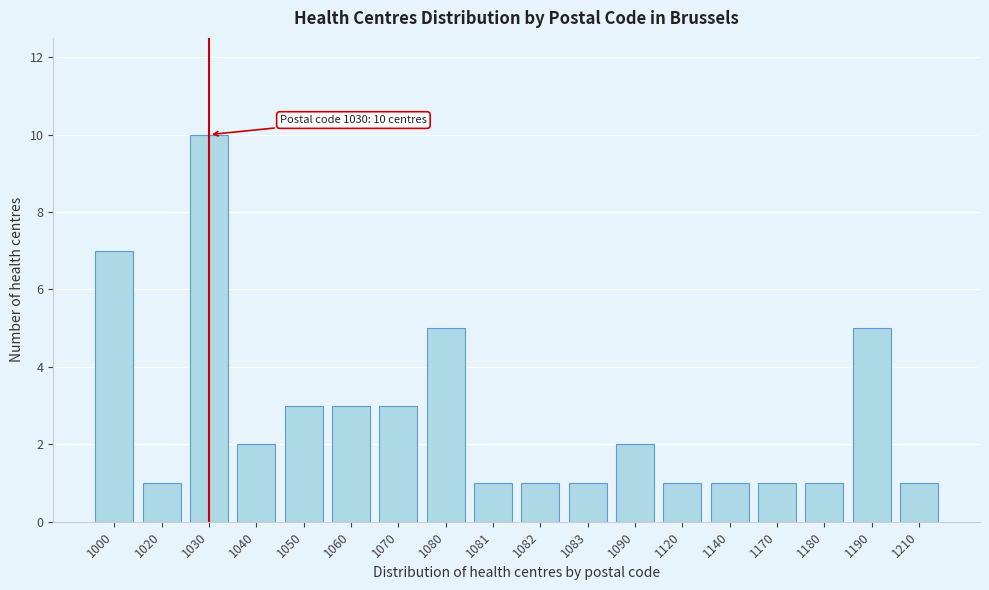

Reading left to right, extract all data points from this chart.

7	1	10	2	3	3	3	5	1	1	1	2	1	1	1	1	5	1